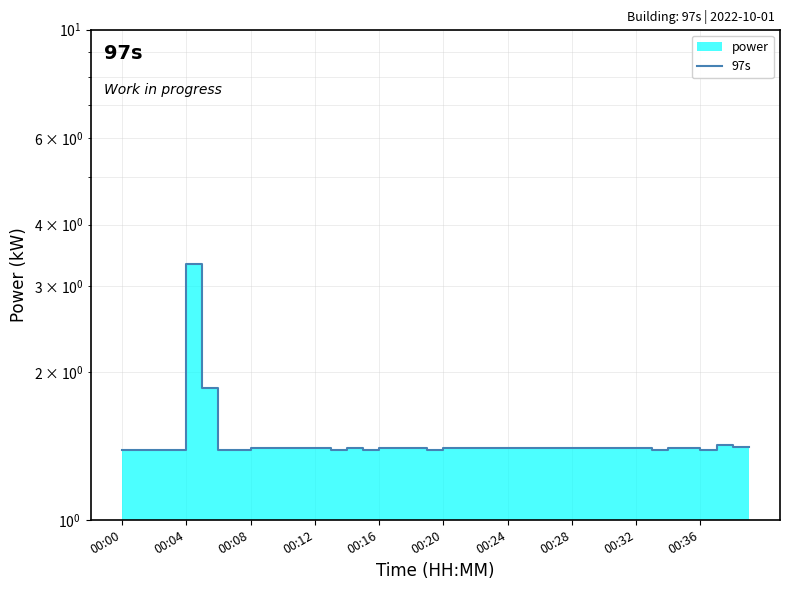

Count the number of categories in the chart.

40